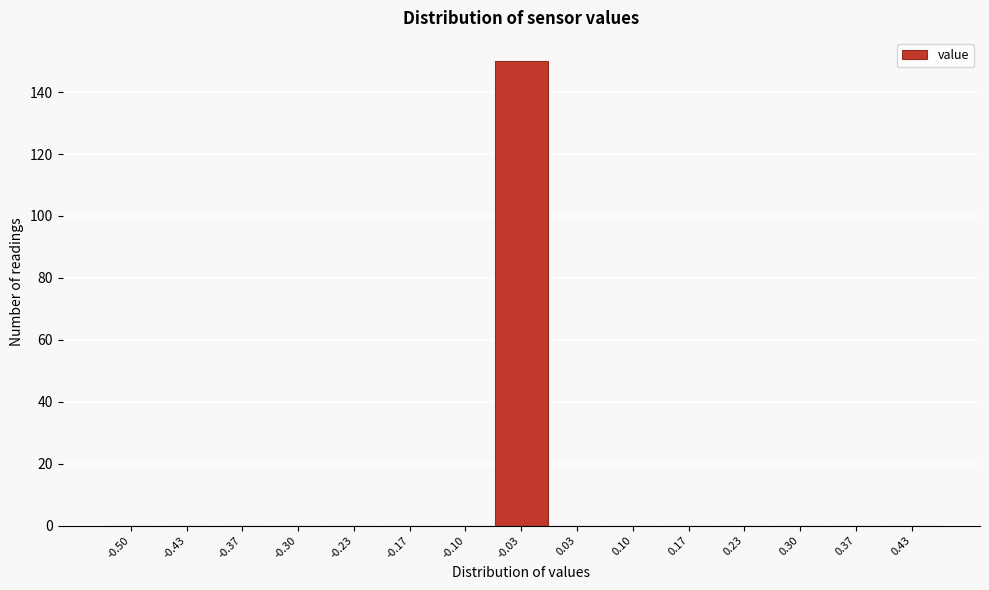

Reading left to right, extract all data points from this chart.

-0.50=0	-0.43=0	-0.37=0	-0.30=0	-0.23=0	-0.17=0	-0.10=0	-0.03=150	0.03=0	0.10=0	0.17=0	0.23=0	0.30=0	0.37=0	0.43=0